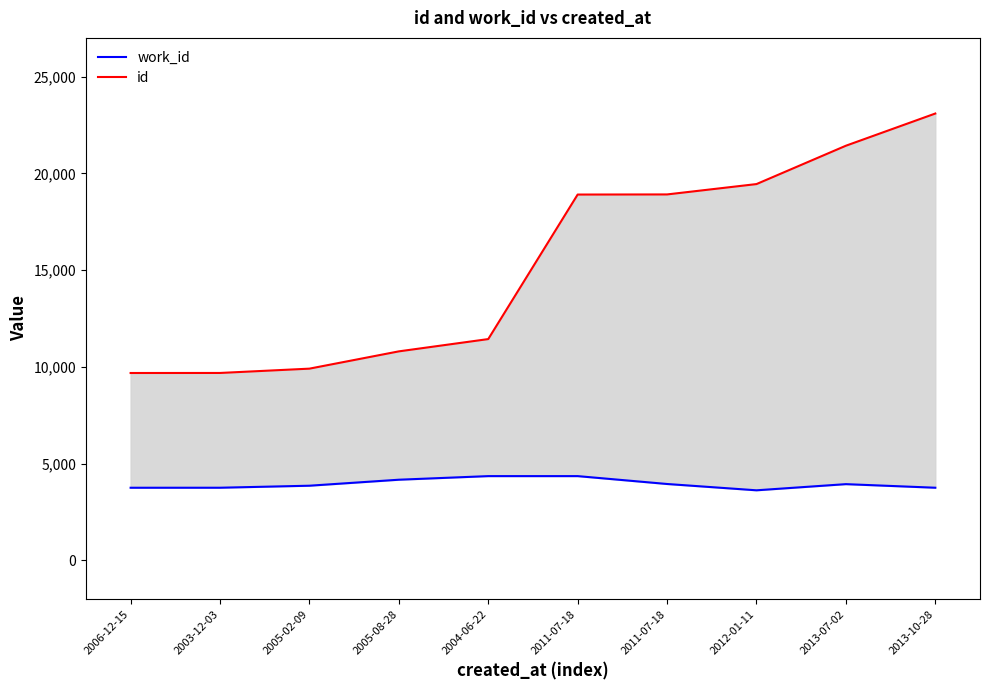

Reading left to right, list all the values displayed in this chart.

work_id: 2006-12-15=3752	2003-12-03=3753	2005-02-09=3857	2005-08-28=4167	2004-06-22=4353	2011-07-18=4353	2011-07-18=3946	2012-01-11=3620	2013-07-02=3938	2013-10-28=3753
id: 2006-12-15=9682	2003-12-03=9684	2005-02-09=9907	2005-08-28=10800	2004-06-22=11435	2011-07-18=18904	2011-07-18=18910	2012-01-11=19445	2013-07-02=21427	2013-10-28=23091